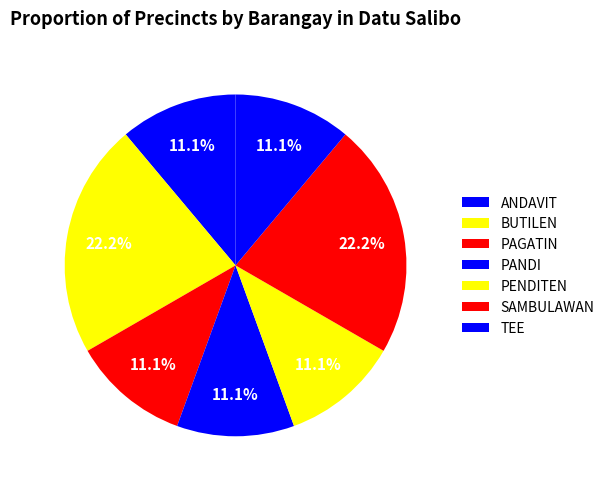

Does any single category account for the majority?

No